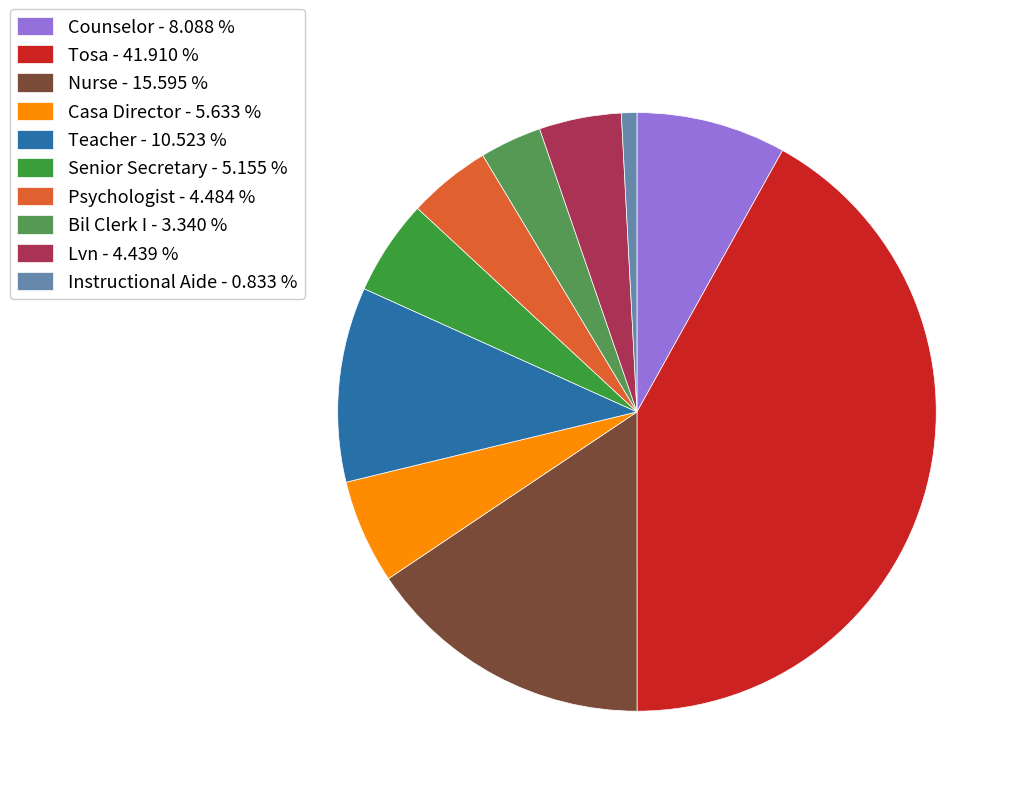

True or false: Psychologist accounts for 13% of the total.

False